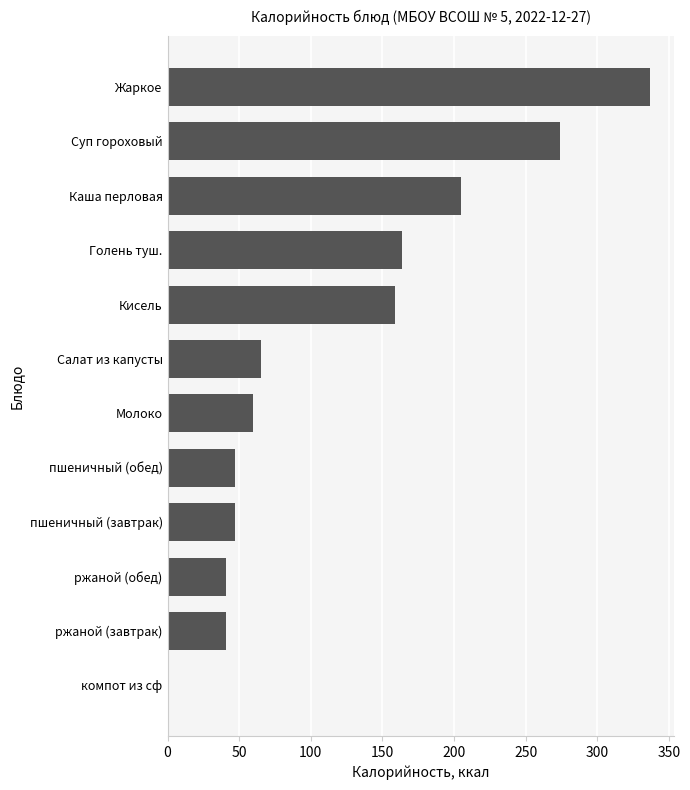

Count the number of categories in the chart.

12